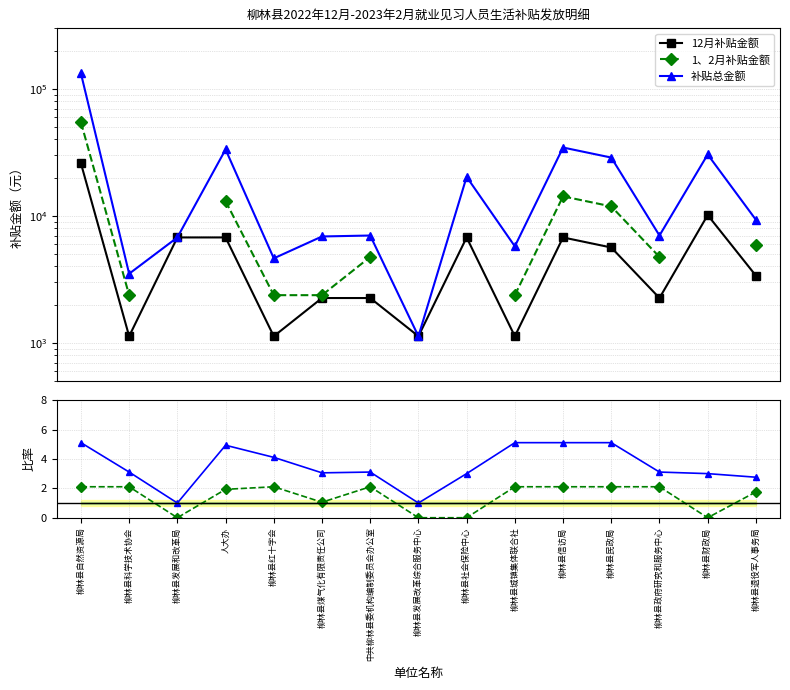

Which label corresponds to the largest value in the chart?

柳林县自然资源局